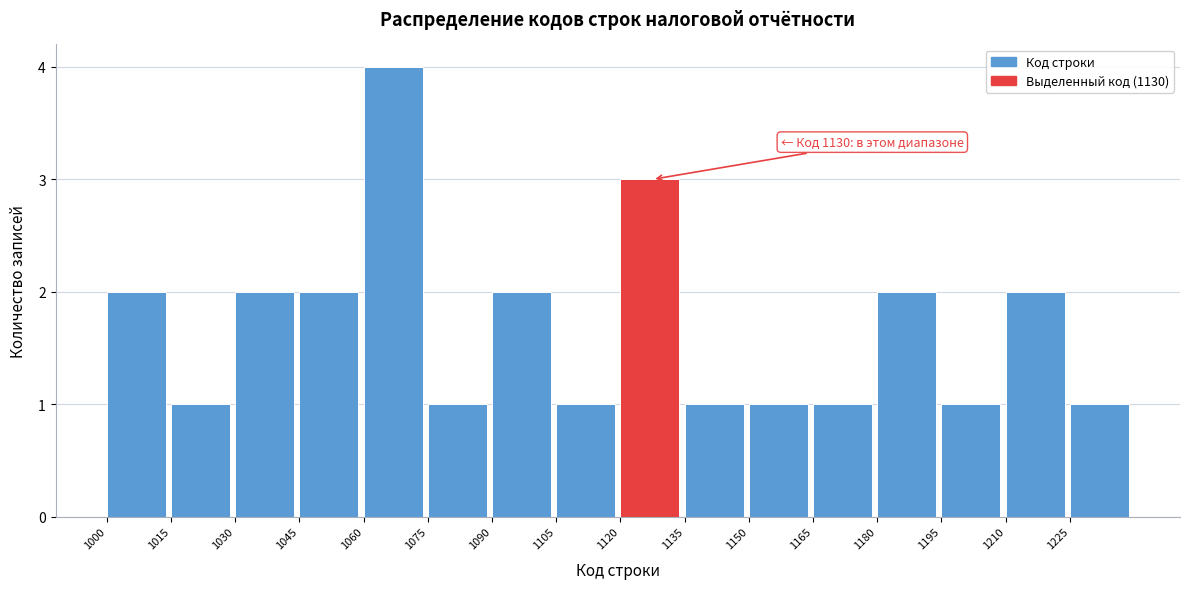

Which range on the x-axis has the tallest bar?

1060 to 1075